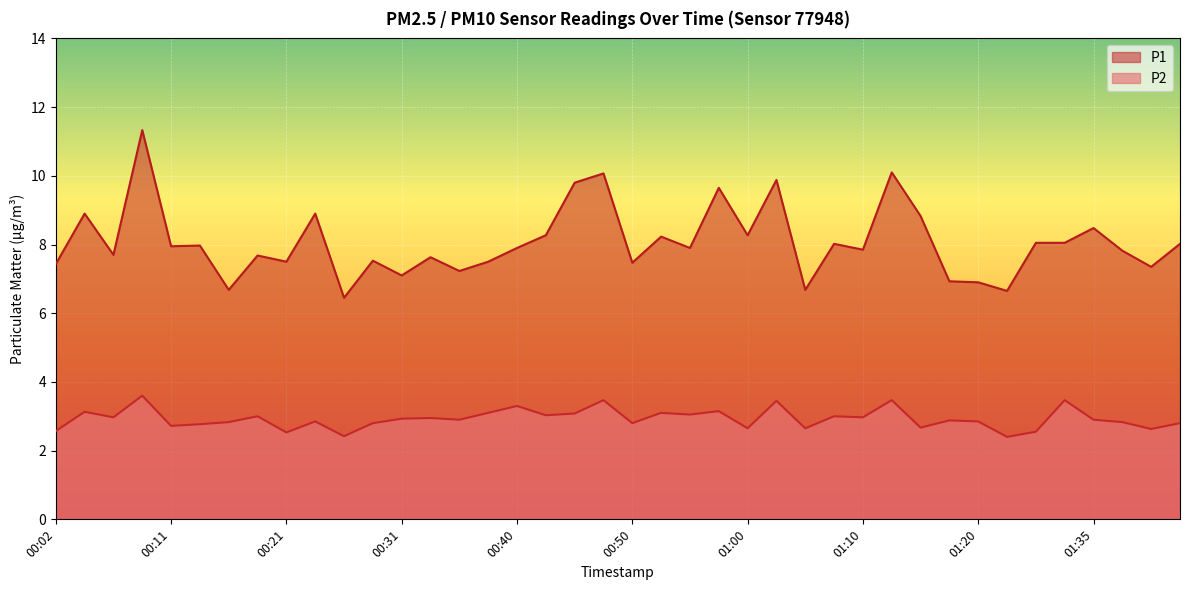

What is the label of the 28th point from the right?

00:31